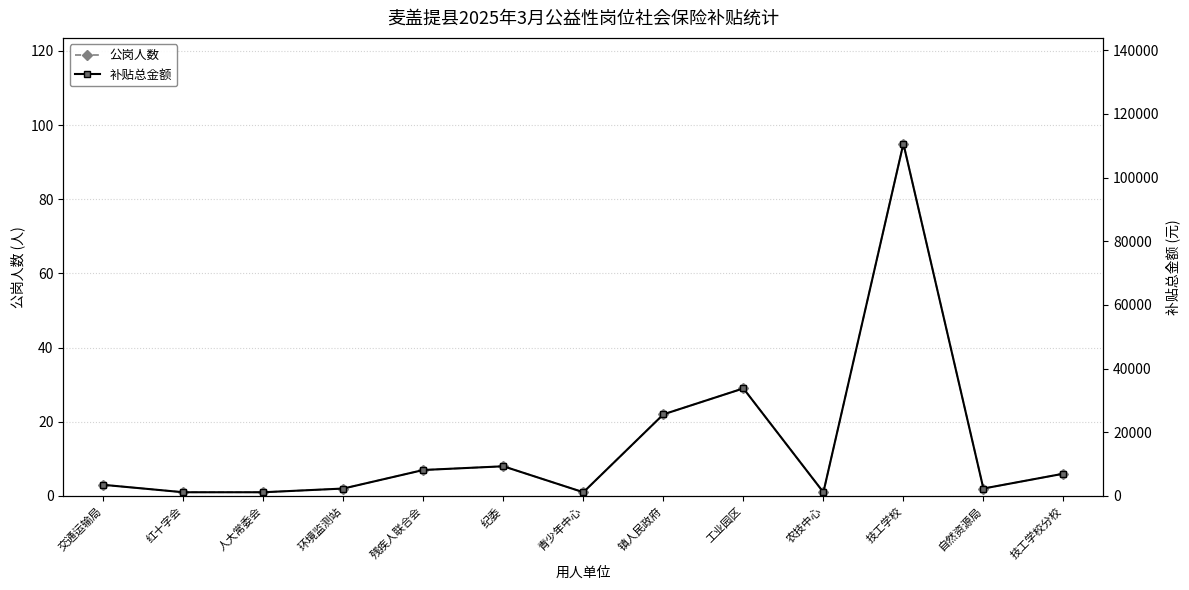

Does the chart have visible grid lines?

Yes